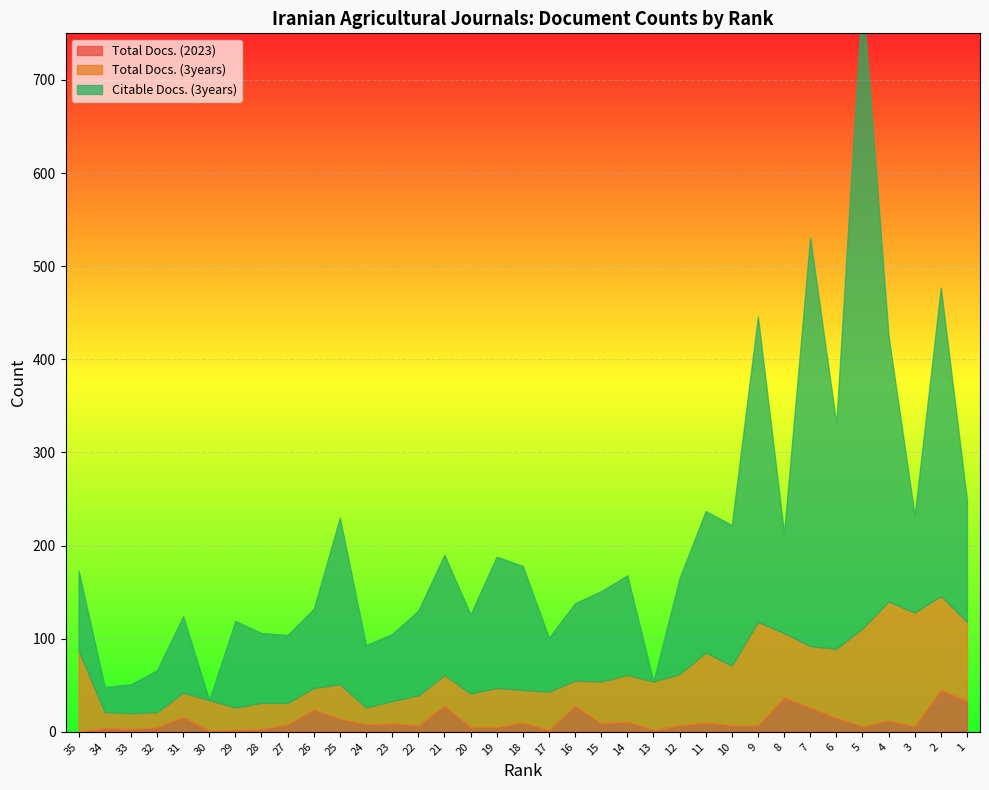

Is the value of Total Docs. (3years) at 24 greater than the value of Citable Docs. (3years) at 16?

No